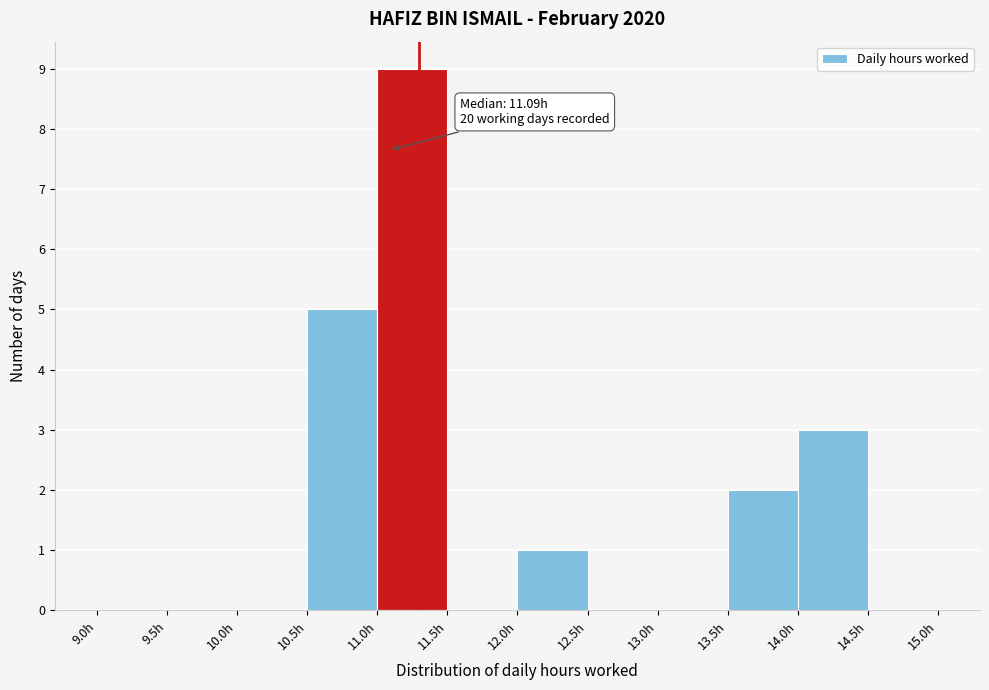

Over which range of the x-axis is the bar tallest?

11.0 to 11.5